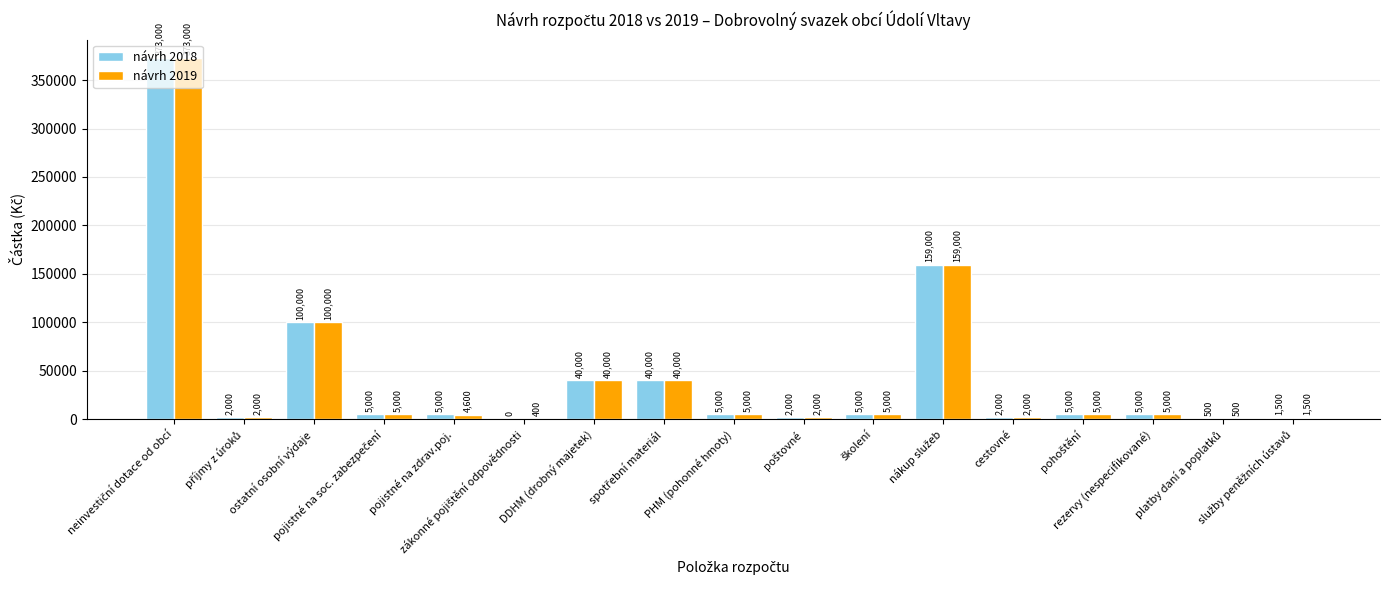

What are all the series names shown in the legend?

návrh 2018, návrh 2019